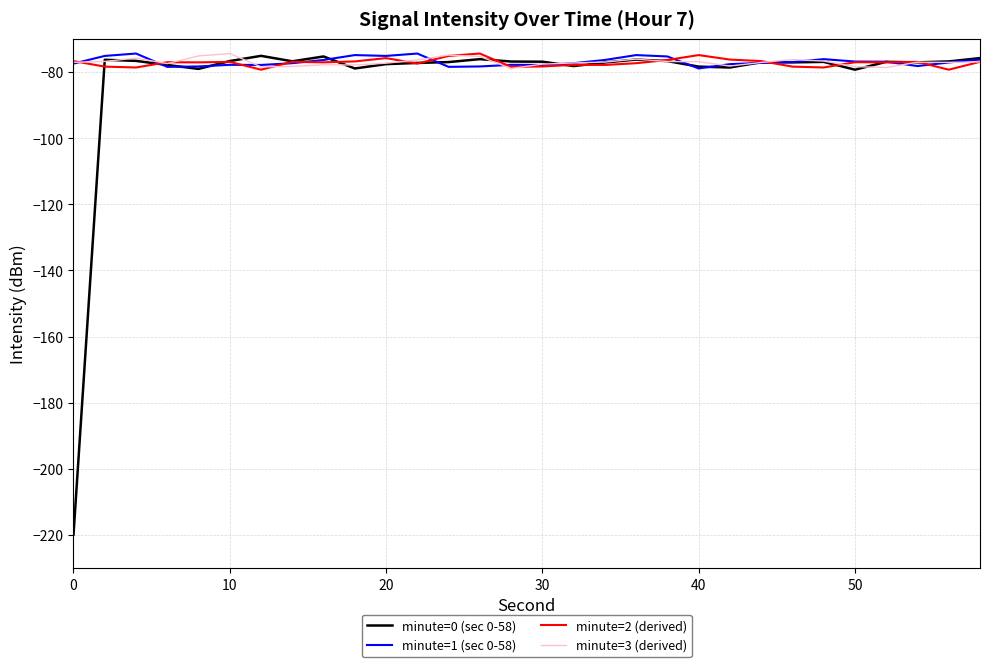

Which series has the widest spread of values?

minute=0 (sec 0-58)